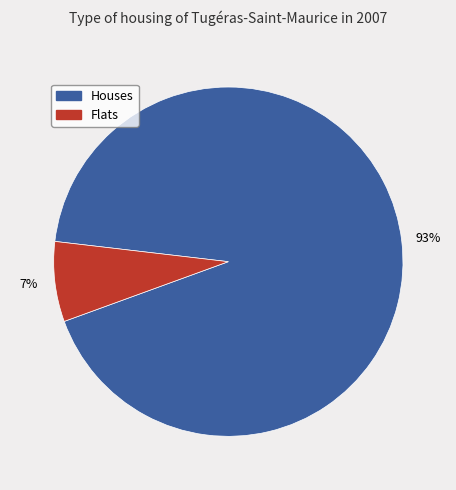

To the nearest percent, what is the average slice percentage?

50%